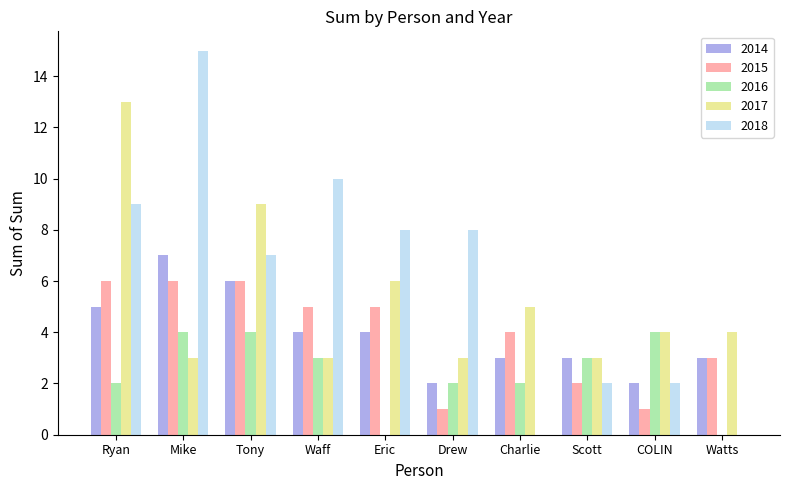

Which series changed the most between Mike and Waff?

2018